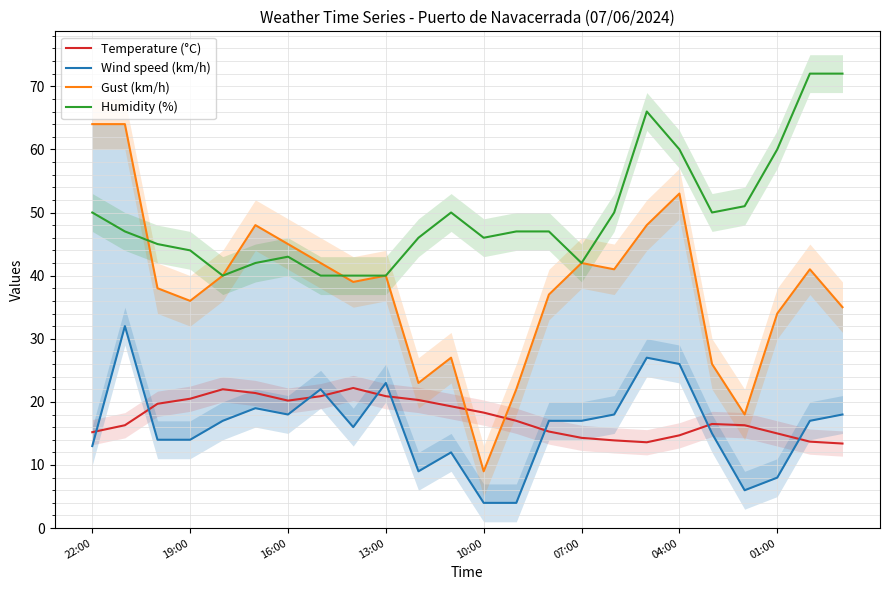

The value of Gust (km/h) at 10 is 36.8. True or false?

False